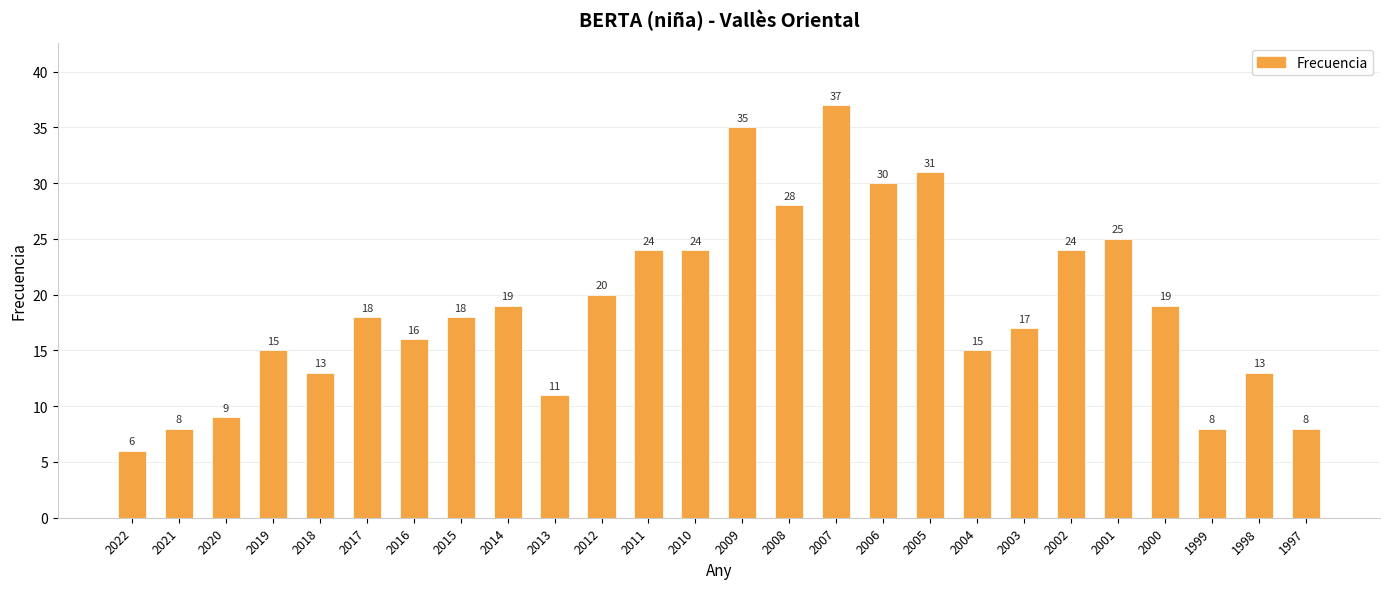

Count the number of data series in this chart.

1